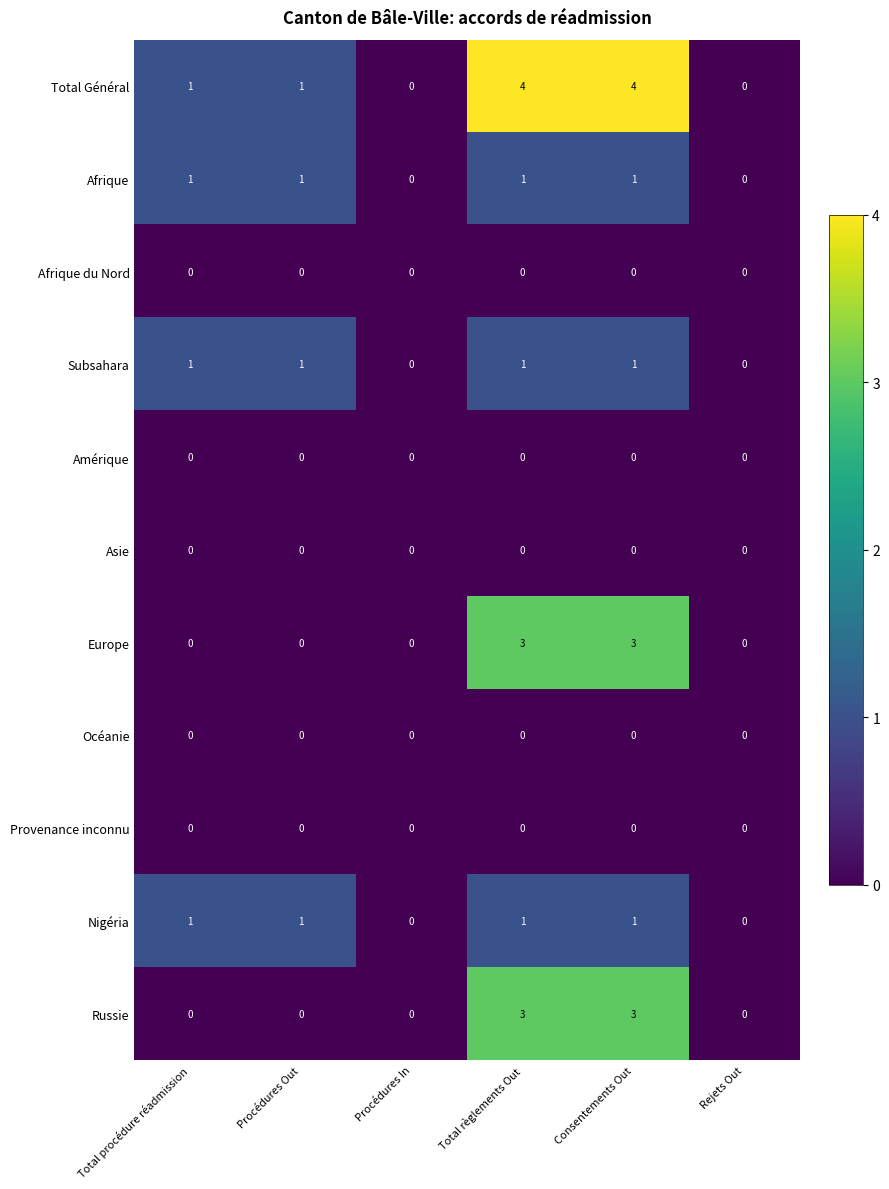

The Subsahara series shows 1 at Procédures Out. True or false?

True